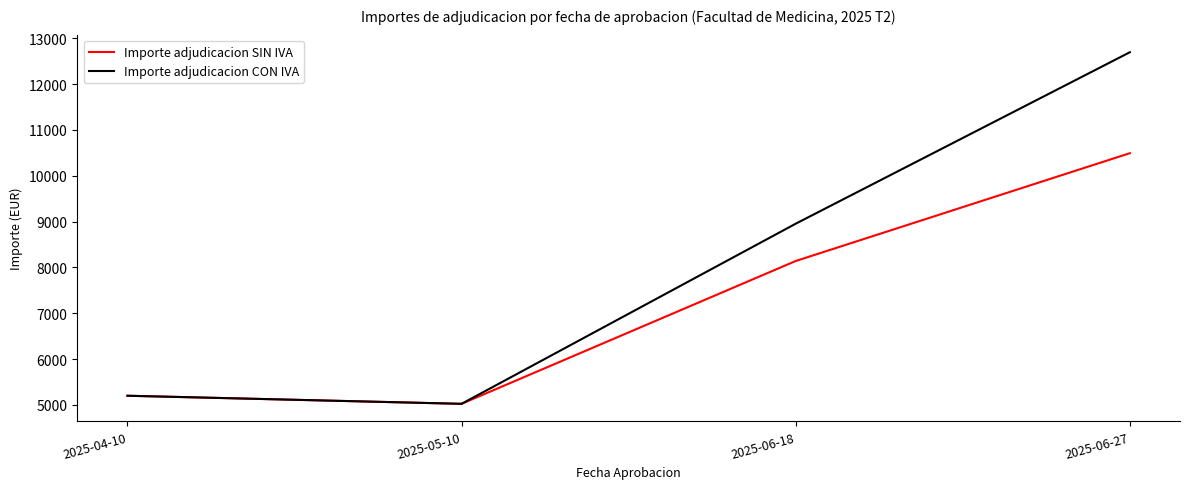

How many lines are shown in the chart?

2